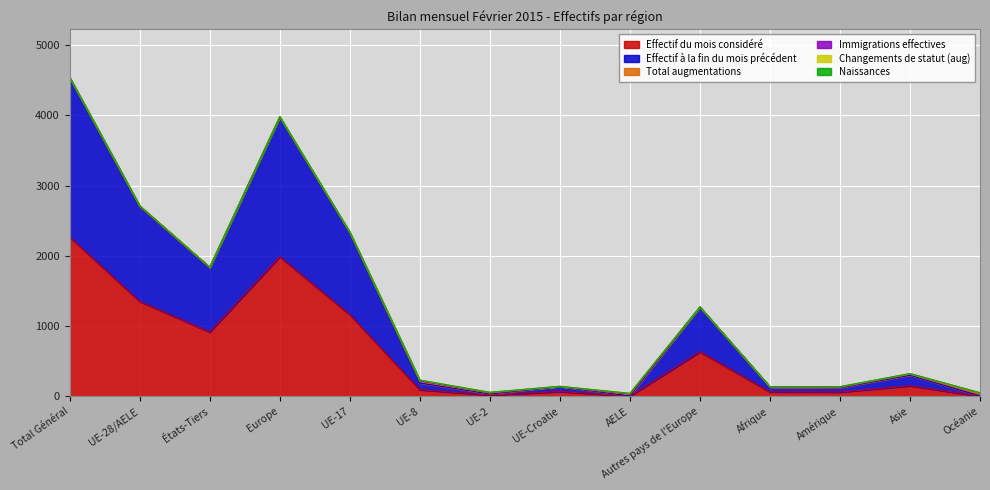

Reading right to left, list all the values displayed in this chart.

Effectif du mois considéré: Océanie=2.9	Asie=151.4	Amérique=61.9	Afrique=64.3	Autres pays de l'Europe=635.1	AELE=3.6	UE-Croatie=69.8	UE-2=18.6	UE-8=95.7	UE-17=1165.1	Europe=1987.9	États-Tiers=916.4	UE-28/AELE=1352.8	Total Général=2269.2
Effectif à la fin du mois précédent: Océanie=5.8	Asie=302.0	Amérique=124.0	Afrique=128.1	Autres pays de l'Europe=1269.9	AELE=7.1	UE-Croatie=139.4	UE-2=37.2	UE-8=190.0	UE-17=2327.5	Europe=3971.1	États-Tiers=1831.4	UE-28/AELE=2701.2	Total Général=4532.7
Total augmentations: Océanie=51.3	Asie=324.7	Amérique=138.5	Afrique=136.4	Autres pays de l'Europe=1274.1	AELE=44.2	UE-Croatie=142.8	UE-2=58.7	UE-8=233.2	UE-17=2339.6	Europe=3982.0	États-Tiers=1839.8	UE-28/AELE=2715.3	Total Général=4544.4
Naissances: Océanie=28.5	Asie=315.0	Amérique=131.5	Afrique=136.4	Autres pays de l'Europe=1272.8	AELE=25.7	UE-Croatie=141.8	UE-2=47.9	UE-8=211.6	UE-17=2333.9	Europe=3977.1	États-Tiers=1836.8	UE-28/AELE=2708.6	Total Général=4539.2